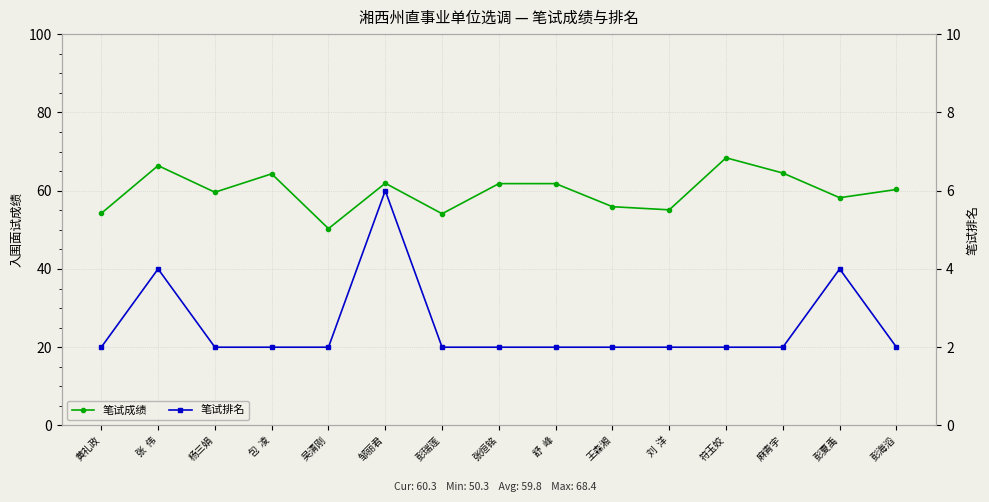

What is the approximate value of 笔试成绩 at 杨三娟?

59.6